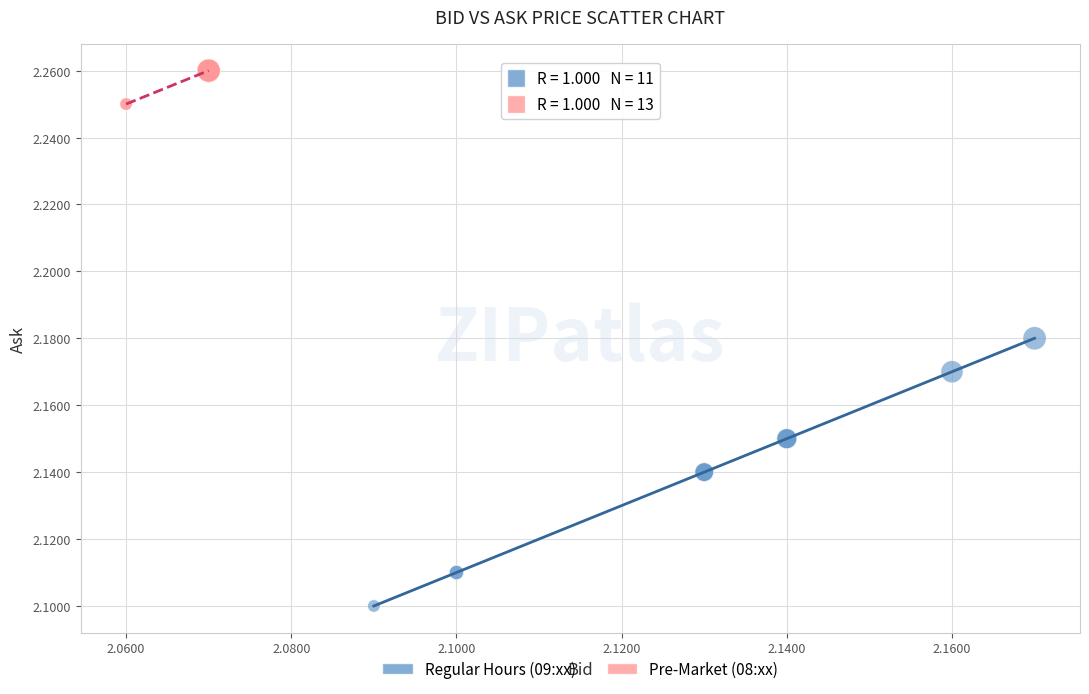

Which series reaches the maximum Y coordinate?

Pre-Market (08:xx)